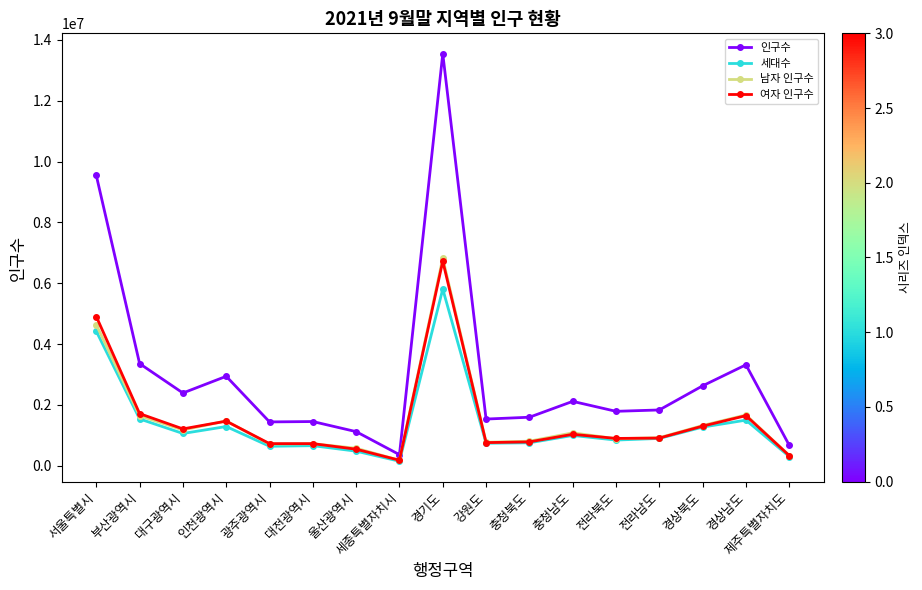

True or false: 인구수 has more than 2 points higher than both neighbors.

True